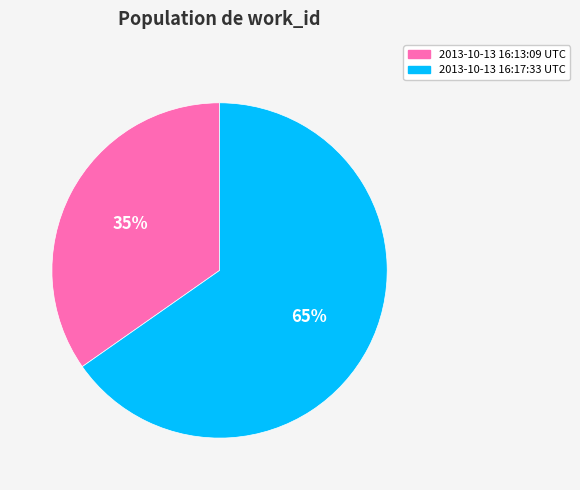

To the nearest percent, what portion does 2013-10-13 16:13:09 UTC represent?

35%